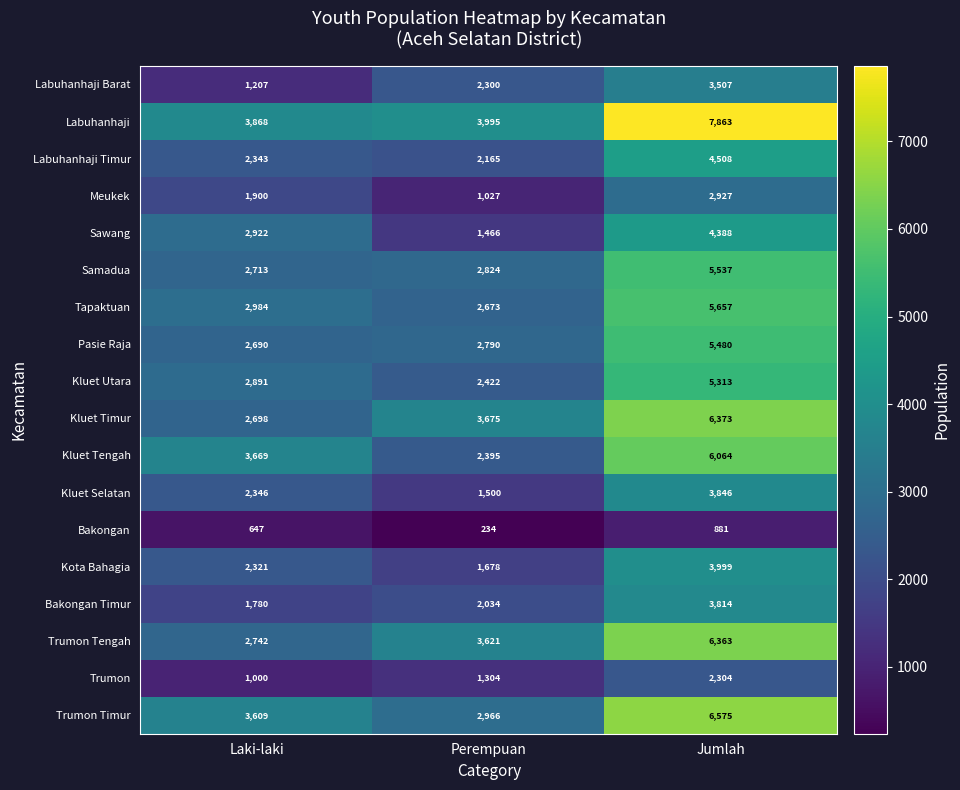

What is the difference between the maximum and minimum values in the Pasie Raja series?

2790